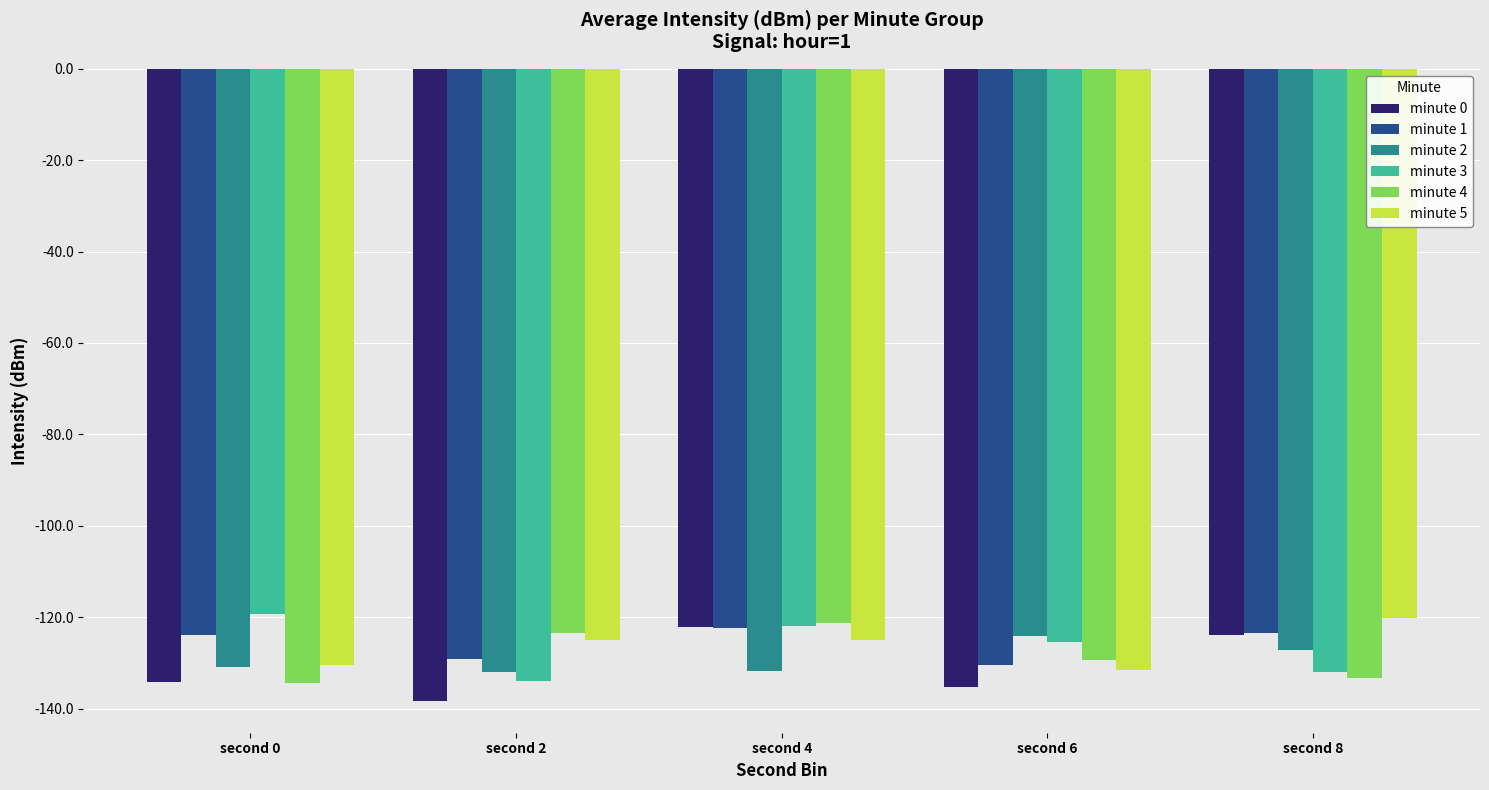

How many data points in minute 3 are less than -125?

3